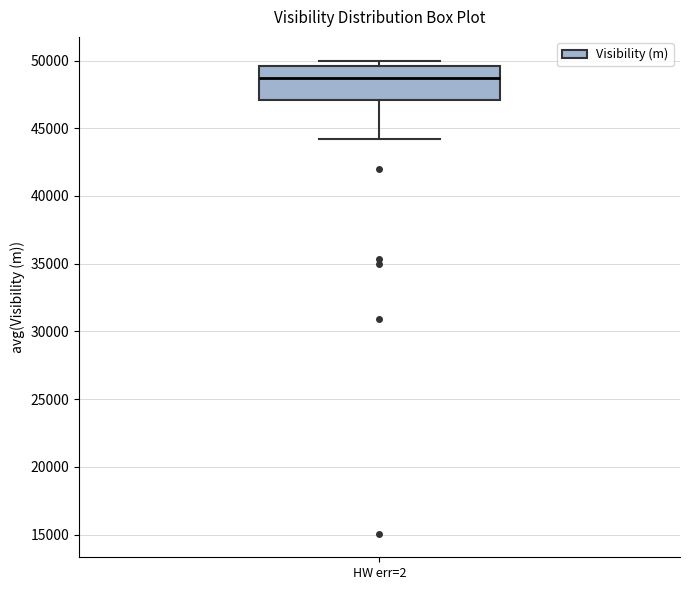

Read this box plot against the y-axis: the position of the median line, the range covered by the box, and the ends of both whiskers. The values are not printed on the chart, so give them approximately, as read against the axis.

median 48500, box 47000 to 49500, whiskers 44000 to 50000